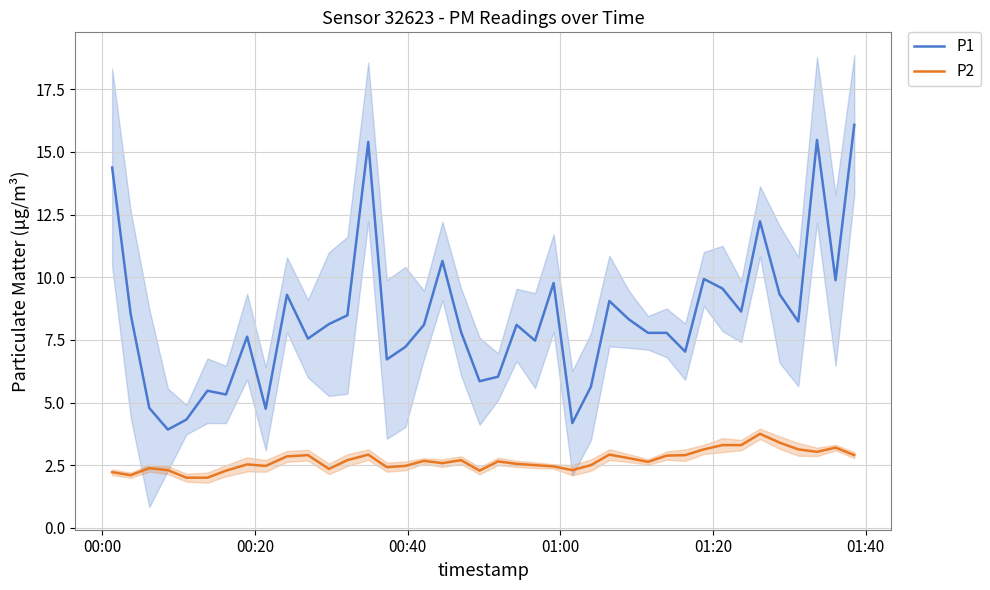

True or false: P1 and P2 cross at least once.

False